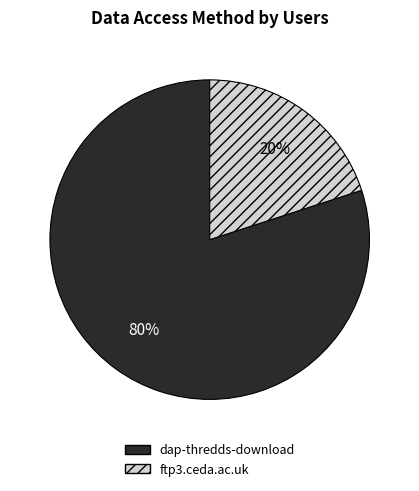

Do dap-thredds-download and ftp3.ceda.ac.uk together represent more than half of the pie?

Yes